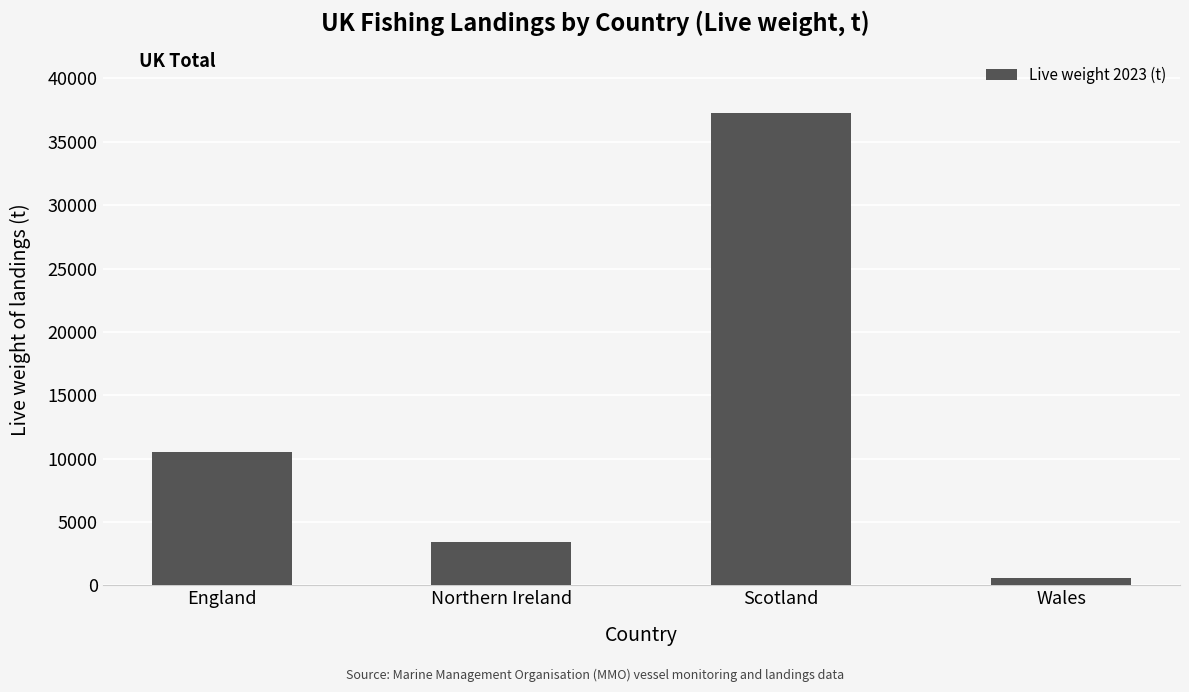

Does the chart contain stacked bars?

No